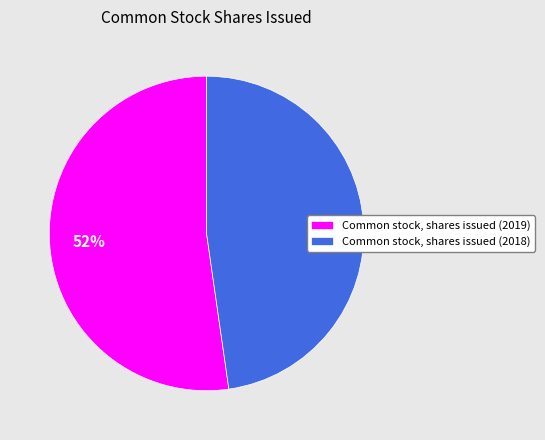

What is the smallest slice in the pie chart?

Common stock, shares issued (2018)